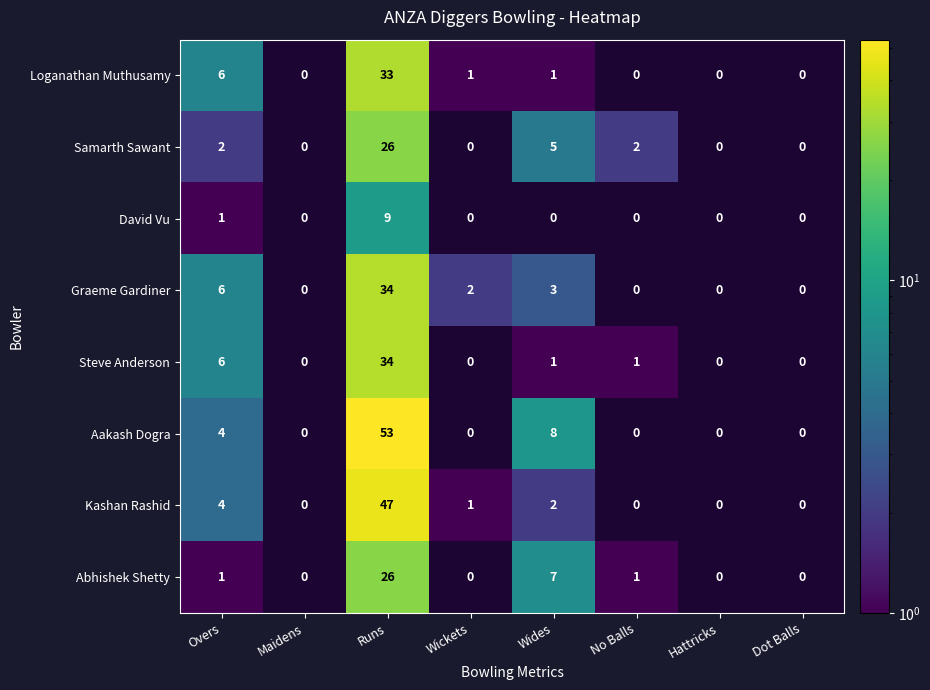

What is the difference between the Abhishek Shetty values at Overs and Wides?

6